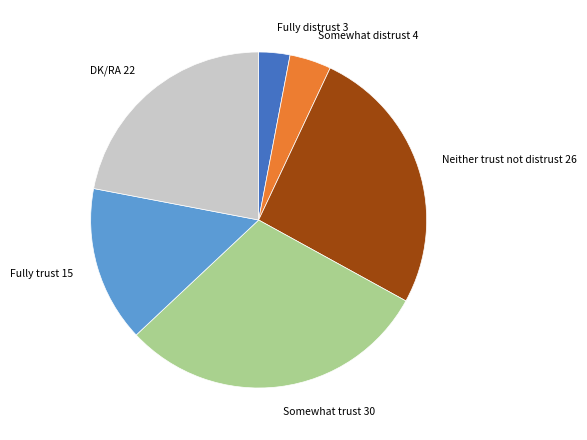

The Somewhat distrust slice represents 13% of the pie. True or false?

False